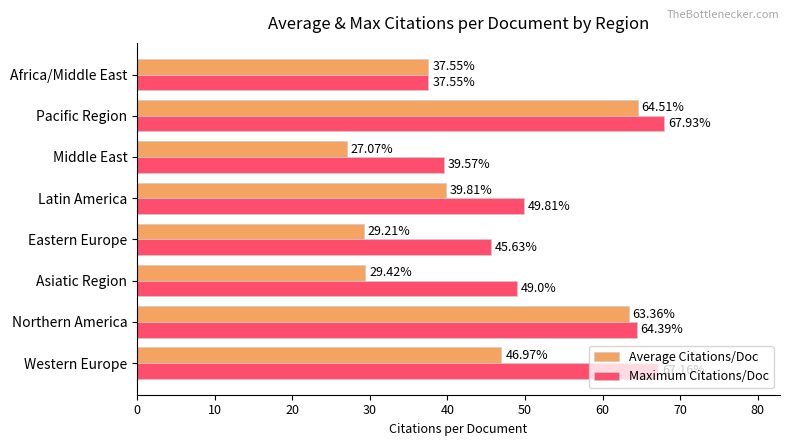

What is the difference between the highest and lowest values at Latin America?

10.0